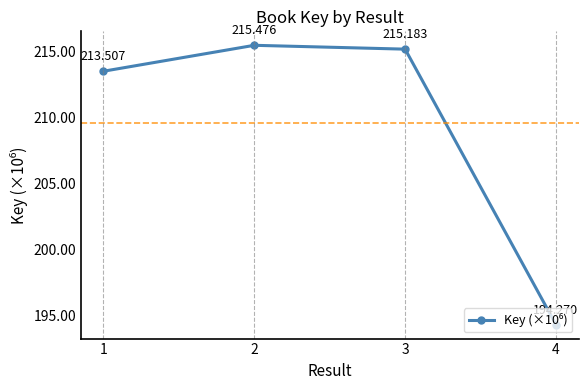

Is it true that the value at 3 is 215.2?

True